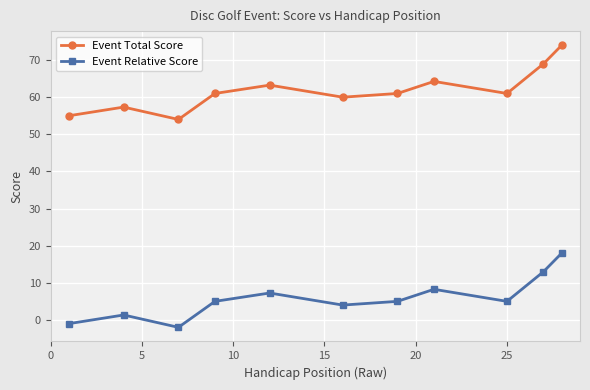

True or false: Event Total Score and Event Relative Score intersect in this chart.

False